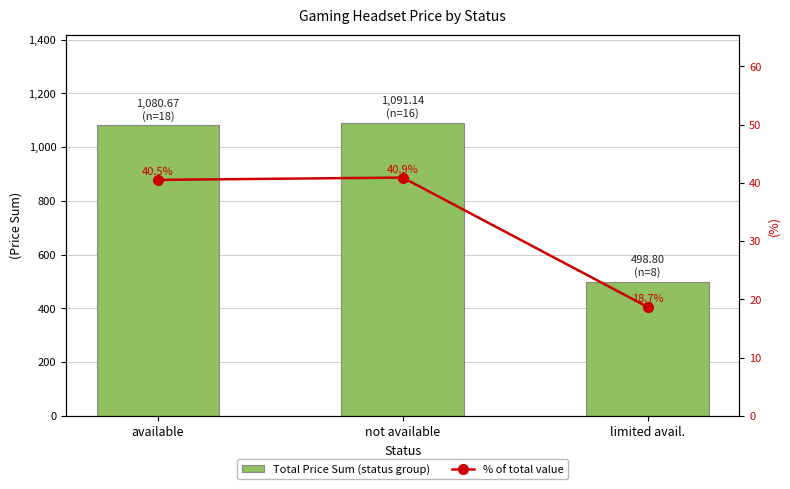

Reading right to left, transcribe all the data shown in this chart.

Total Price Sum (status group): limited avail.=498.8	not available=1091.1	available=1080.7
% of total value: limited avail.=18.7	not available=40.9	available=40.5